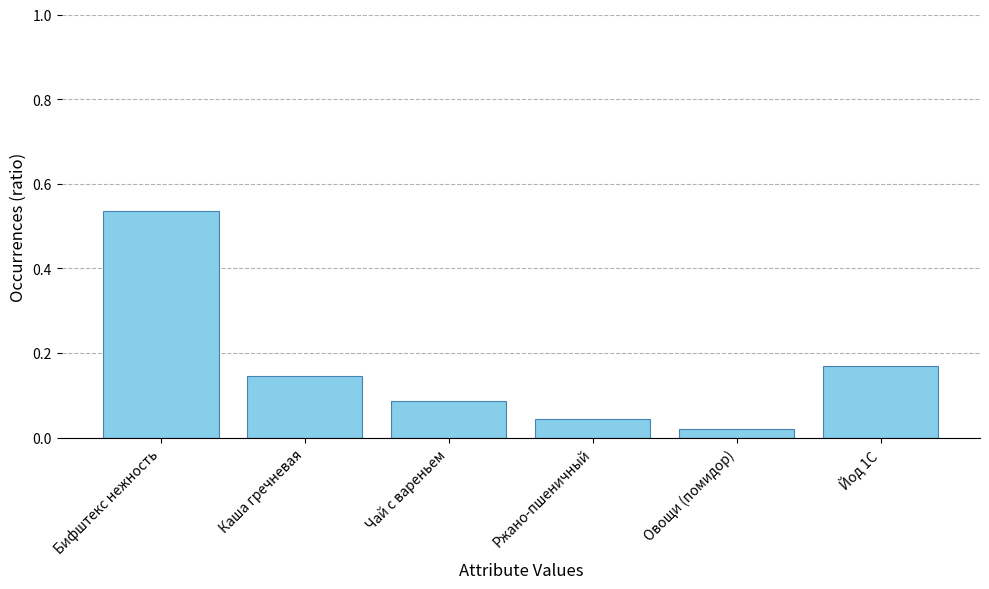

What is the sum of all values?

1.0